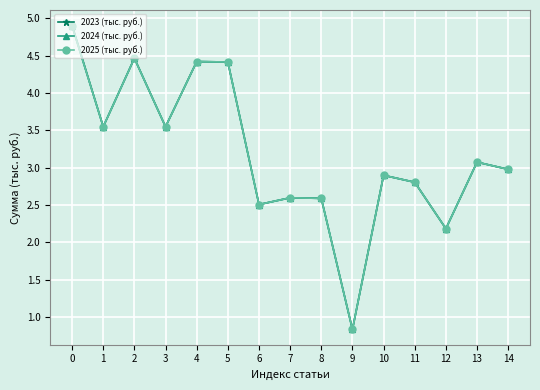

What is the total value across all series at 14?

8.9